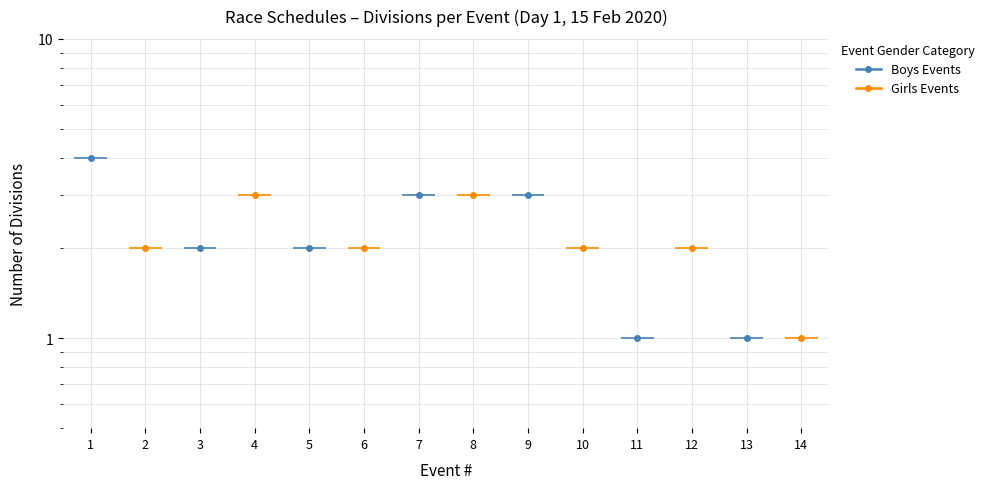

How many series are shown in this chart?

2